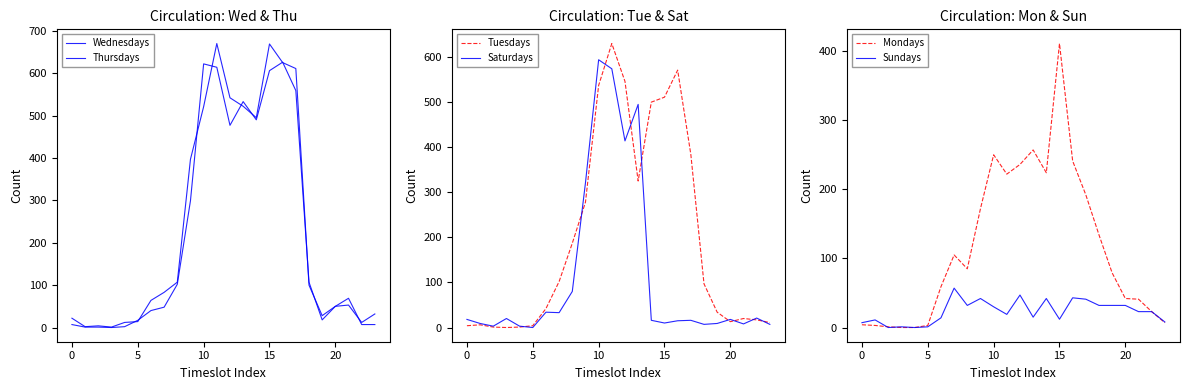

The Saturdays series shows 10 at 15. True or false?

True